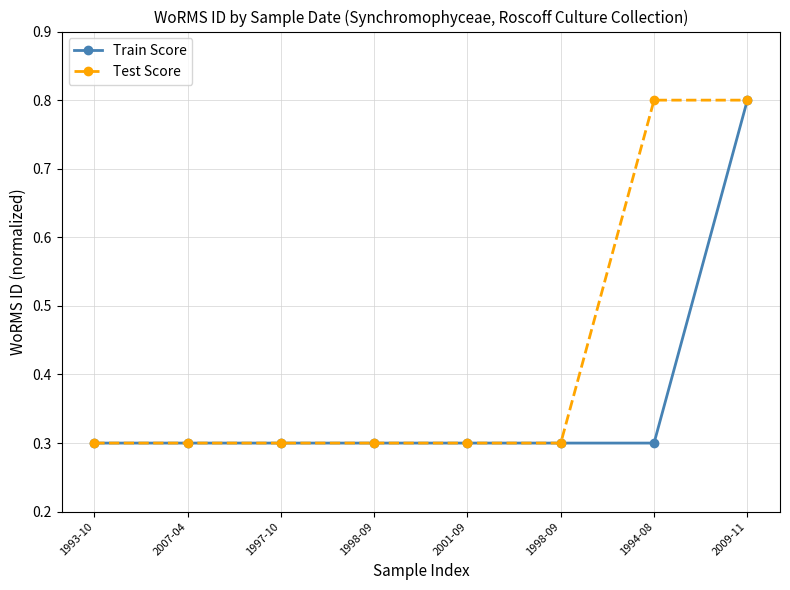

Reading right to left, list all the values displayed in this chart.

Train Score: 0.8	0.3	0.3	0.3	0.3	0.3	0.3	0.3
Test Score: 0.8	0.8	0.3	0.3	0.3	0.3	0.3	0.3